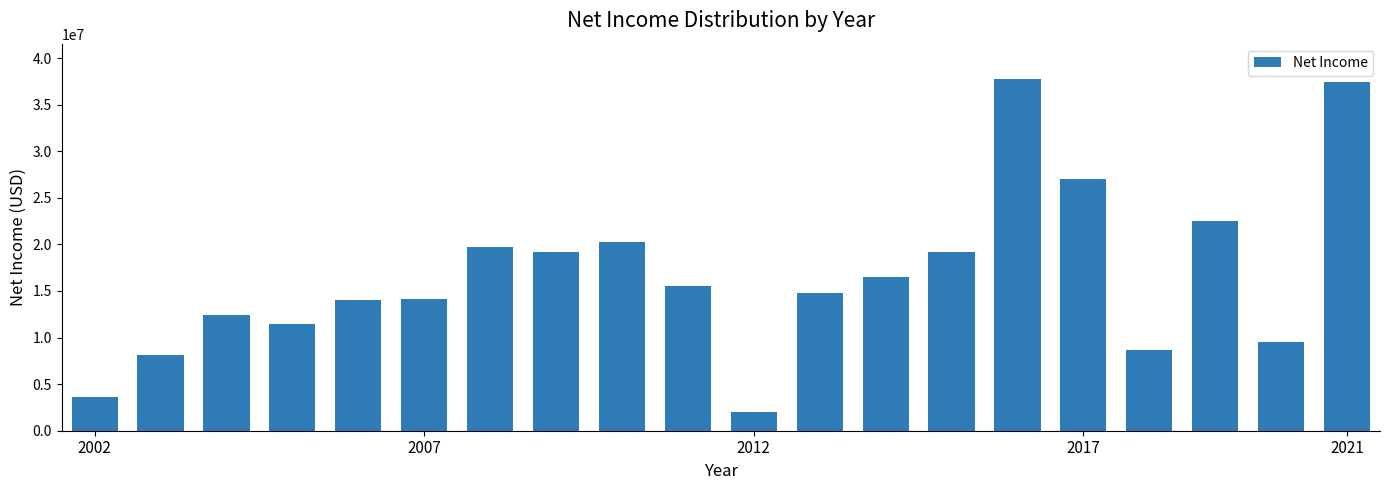

What is the greatest value displayed?

37765000